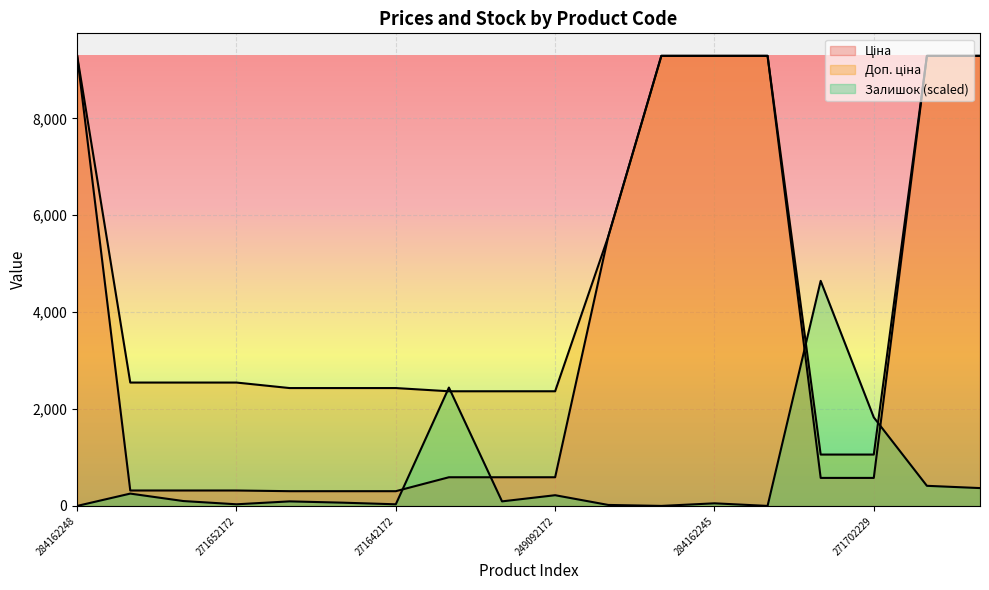

How many lines are shown in the chart?

3